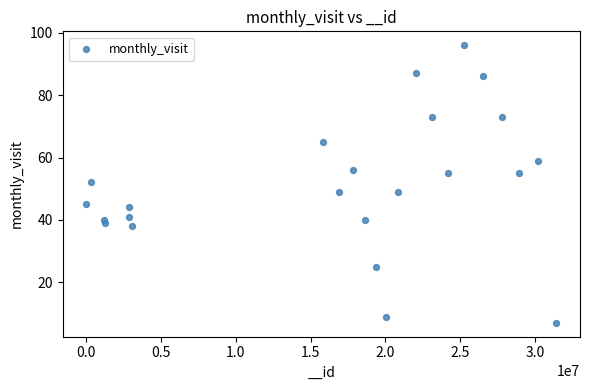

What is the range of Y values (max minus min)?

89